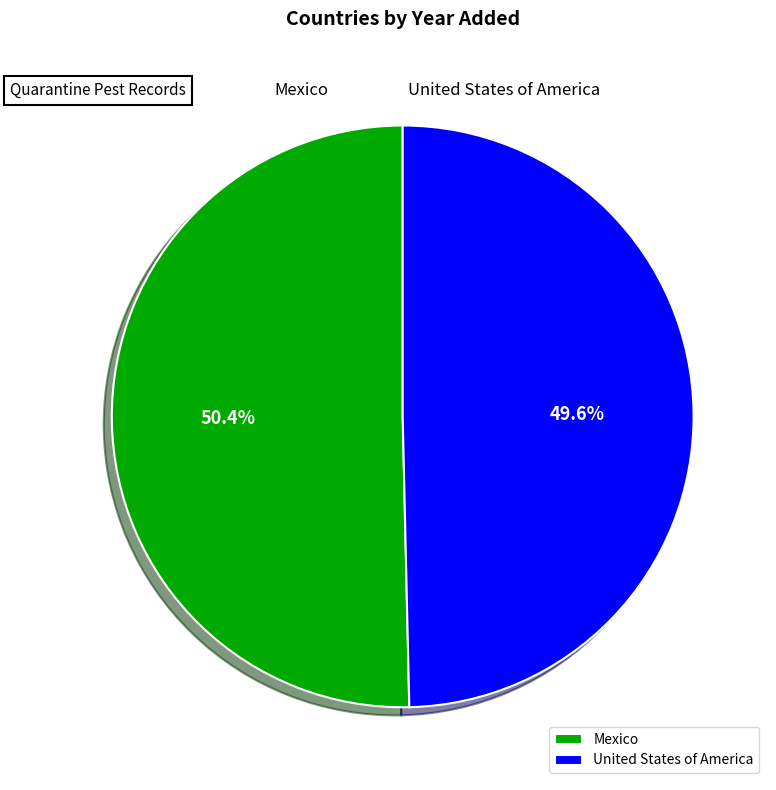

To the nearest percent, what portion does Mexico represent?

50%